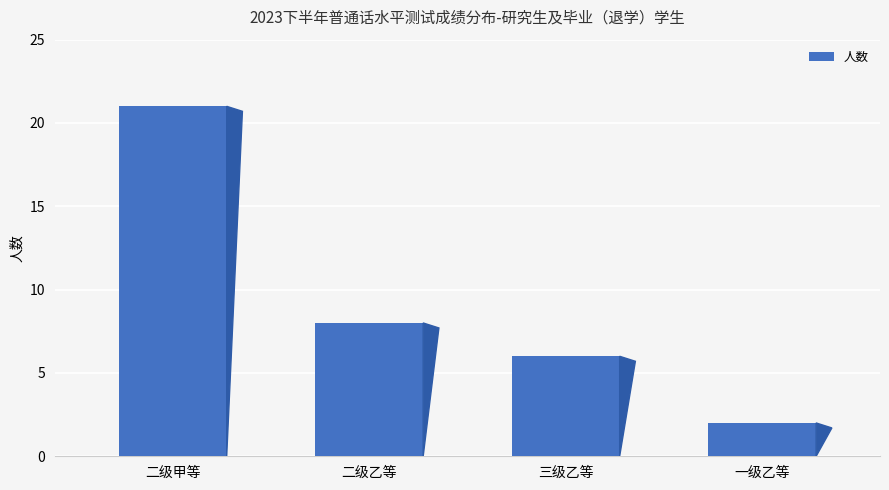

Which has a higher value, 一级乙等 or 二级甲等?

二级甲等